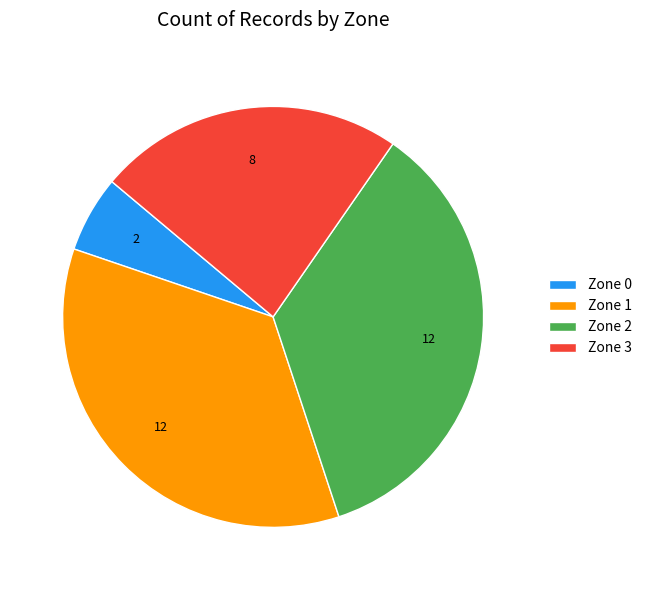

Combined, do Zone 0 and Zone 2 account for over 50%?

No